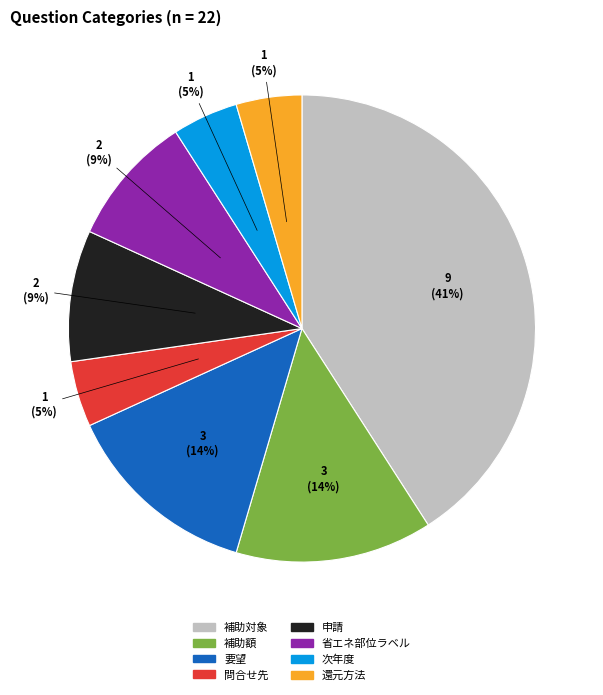

What percentage is the 補助額 slice, to the nearest percent?

14%